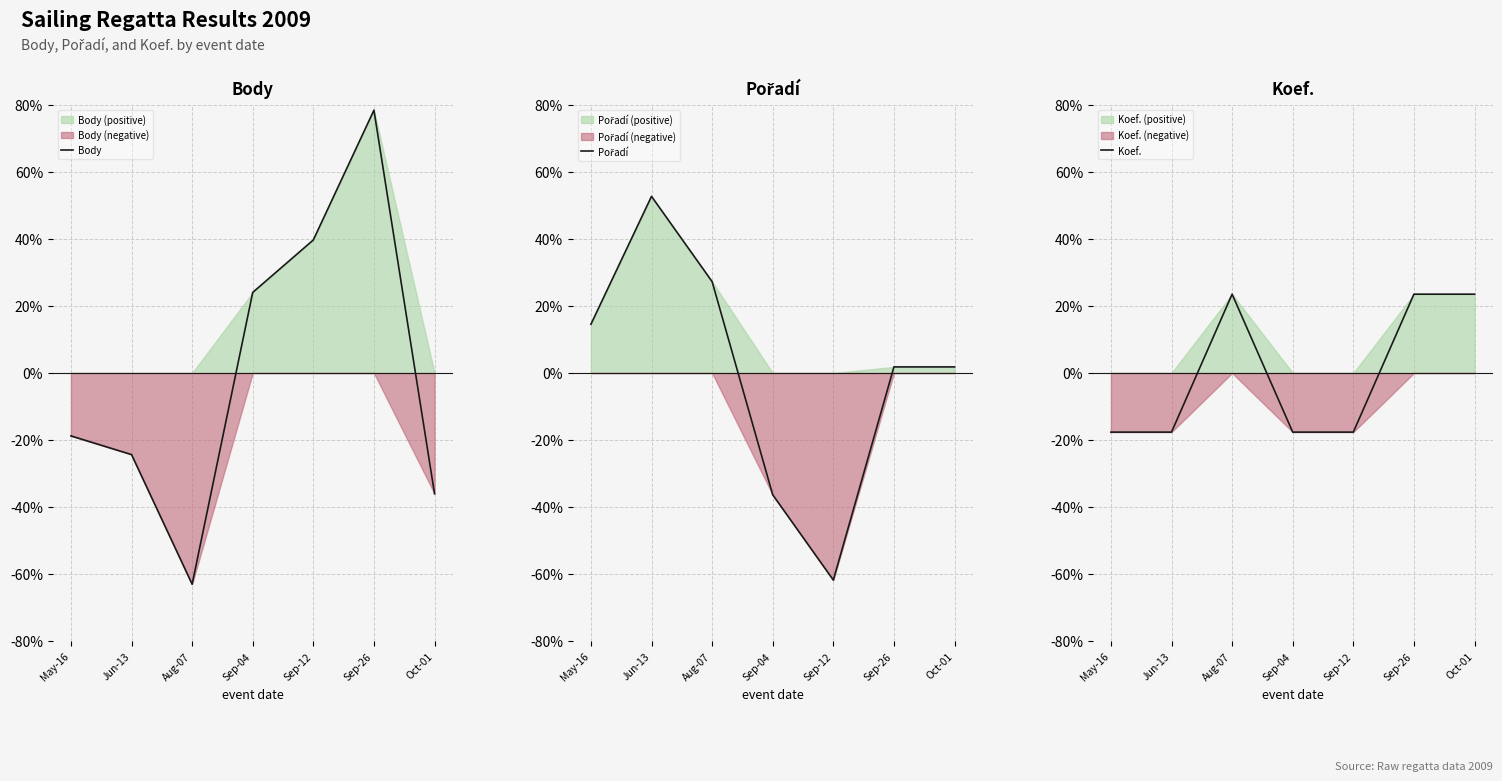

Reading right to left, what are all the values shown in this chart?

Body: -36.0	78.4	39.7	24.1	-63.0	-24.3	-18.8
Pořadí: 1.8	1.8	-61.8	-36.4	27.3	52.7	14.5
Koef.: 23.5	23.5	-17.6	-17.6	23.5	-17.6	-17.6